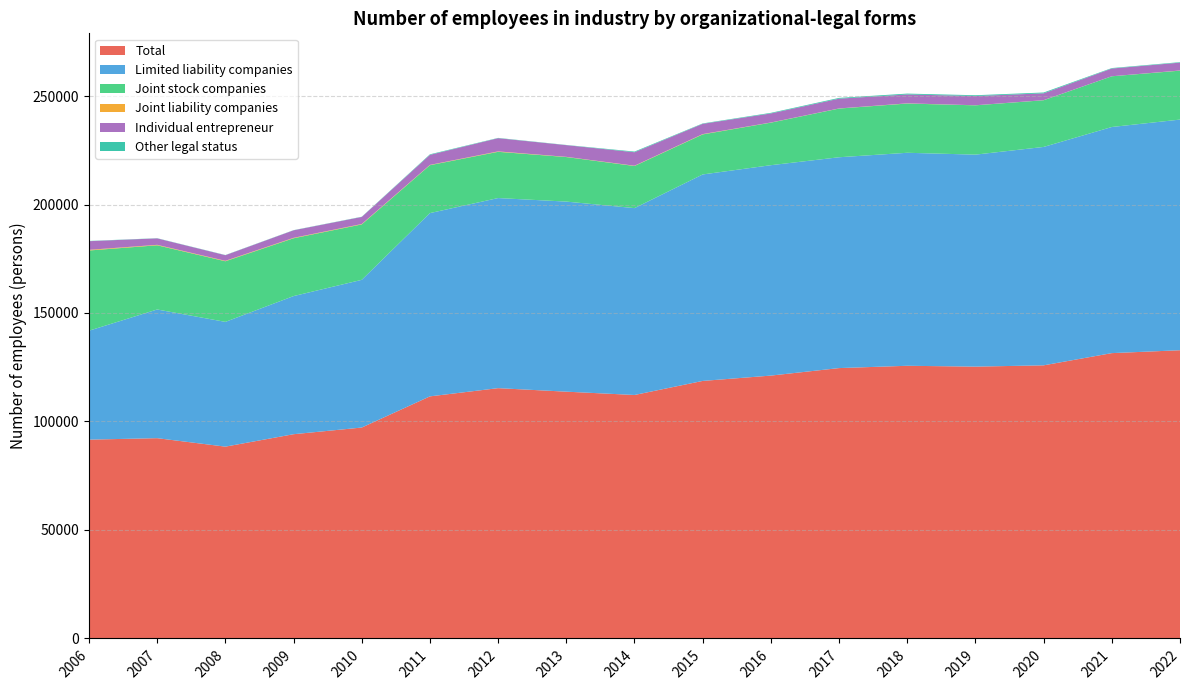

Reading left to right, list all the values displayed in this chart.

Total: 91635	92307	88404	94133	97205	111573	115361	113738	112213	118690	121150	124608	125669	125282	125874	131505	132834
Limited liability companies: 50204	59306	57501	63660	68074	84466	87611	87601	86118	95159	96967	97169	98168	97701	100655	104214	106304
Joint stock companies: 36964	29590	27941	26643	25546	22074	21310	20528	19414	18457	19607	22440	22697	22725	21521	23372	22552
Joint liability companies: 305	211	204	202	187	134	193	97	123	138	65	54	83	33	36	17	73
Individual entrepreneur: 3986	2977	2583	3468	3250	4631	6090	5394	6220	4733	4178	4505	4100	4252	3145	3553	3624
Other legal status: 108	78	83	75	96	250	130	86	303	184	273	345	389	358	379	218	219